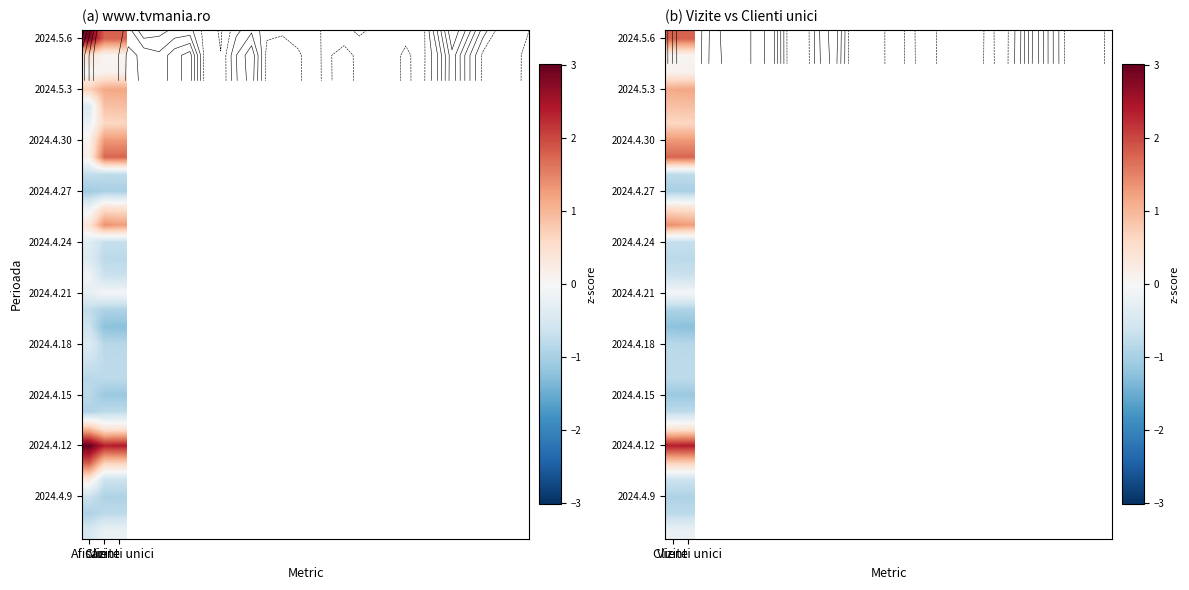

Which category has the lowest value across all series?

Clienti unici